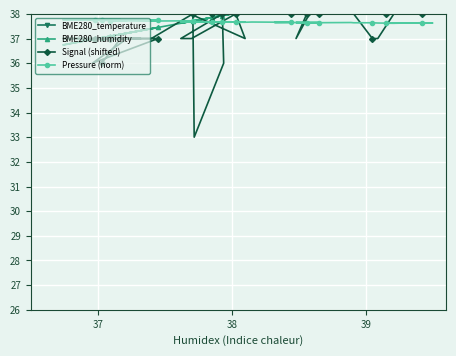

True or false: Signal (shifted) has more than 2 interior local peaks.

True